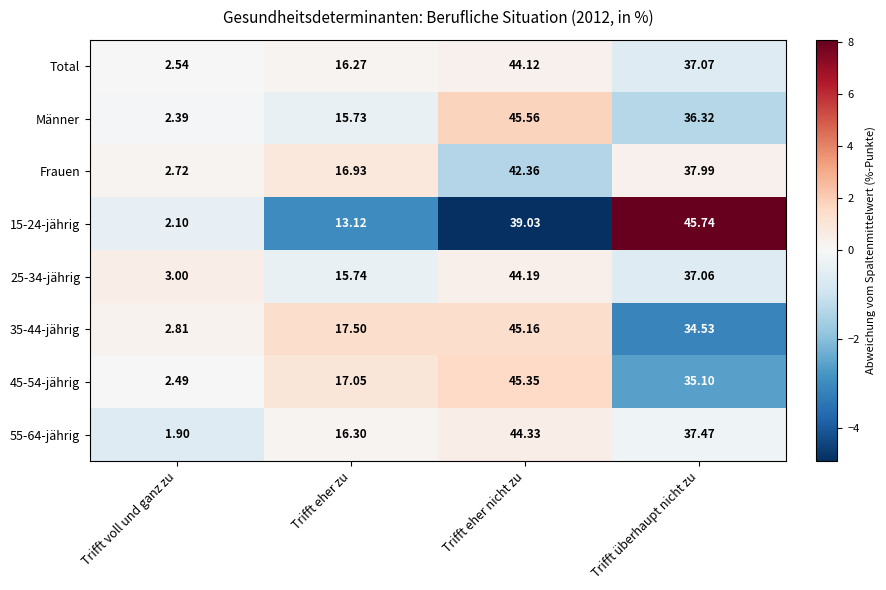

How many values in the 25-34-jährig series exceed 37?

2